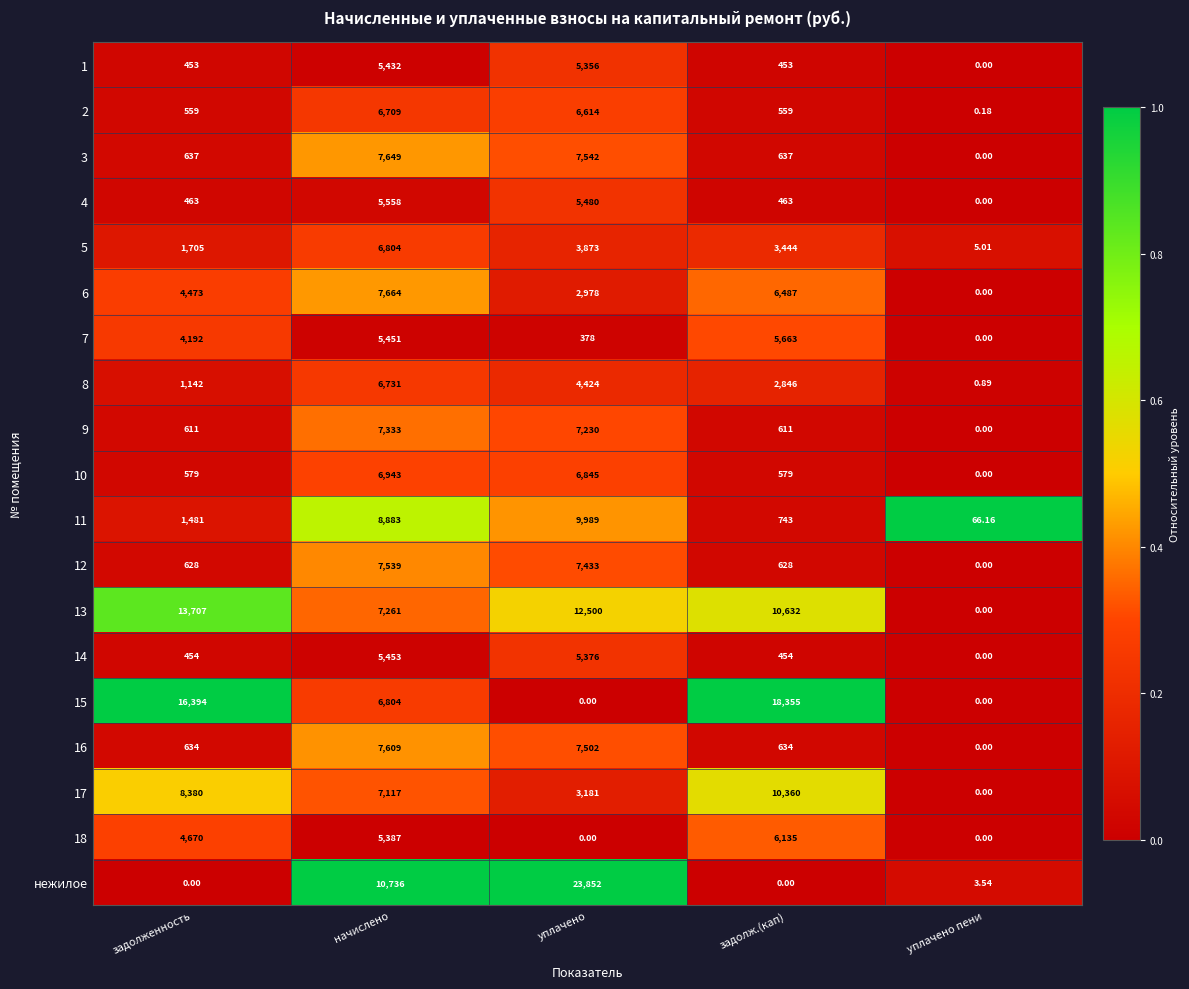

Is the value of 15 at задолж.(кап) greater than the value of 10 at задолж.(кап)?

Yes